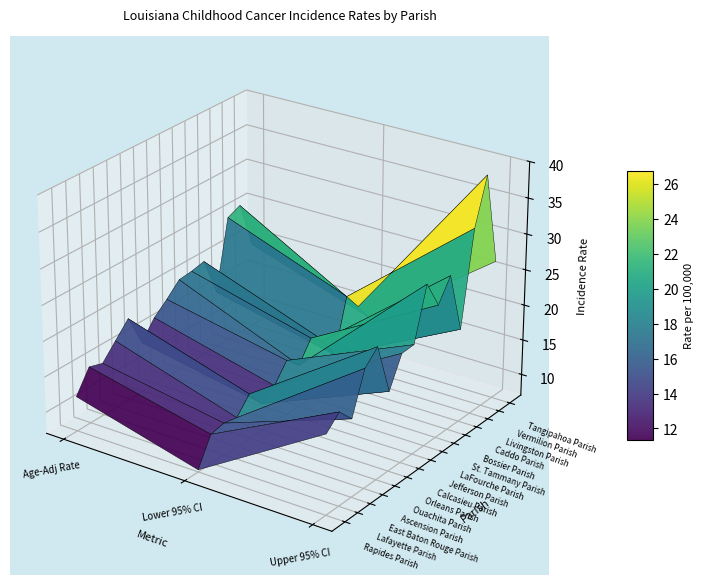

The value of Jefferson Parish at 0 is 18.2. True or false?

True